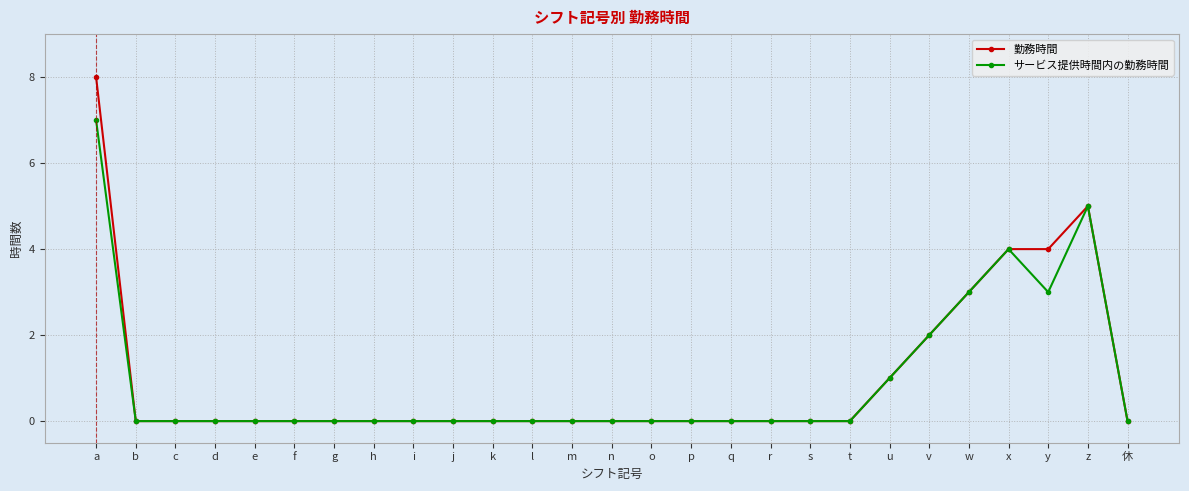

The 勤務時間 series shows 0 at h. True or false?

True